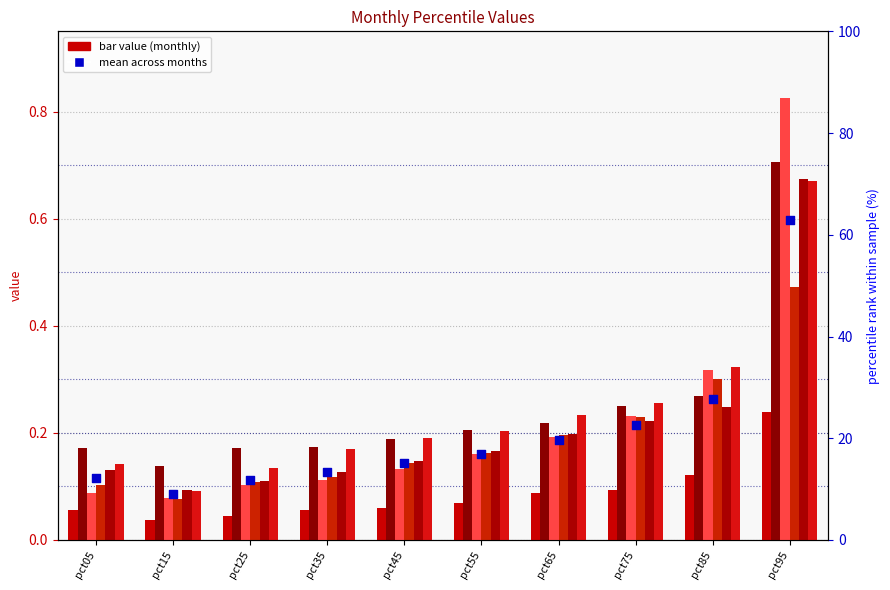

Which series has the largest total across all categories?

Feb